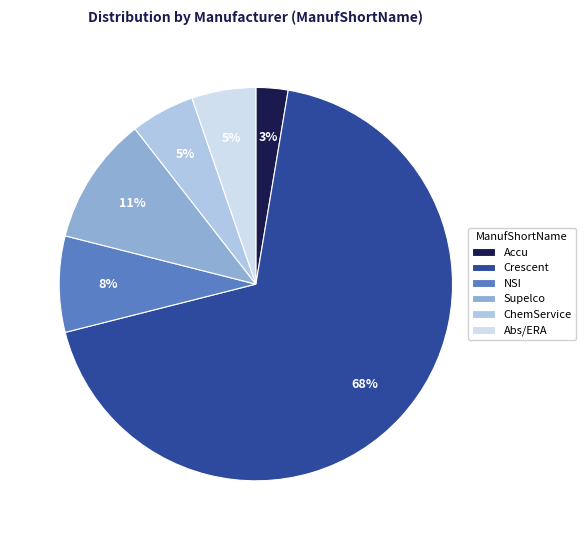

What percentage is the ChemService slice, to the nearest percent?

5%